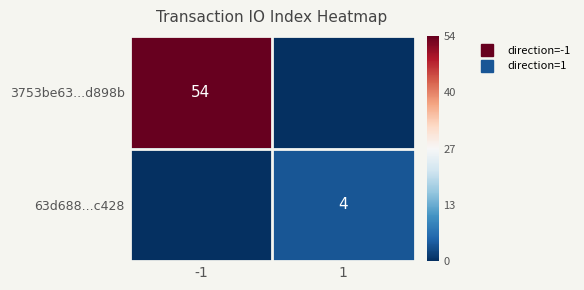

How many distinct data groups are displayed?

2